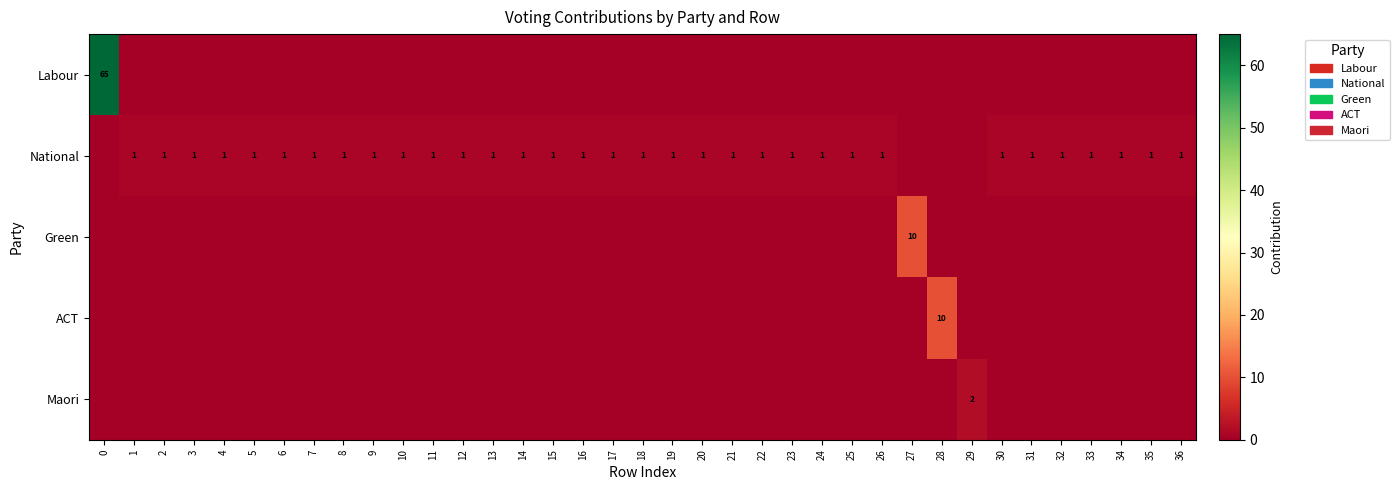

At how many categories does at least one series exceed 64?

1